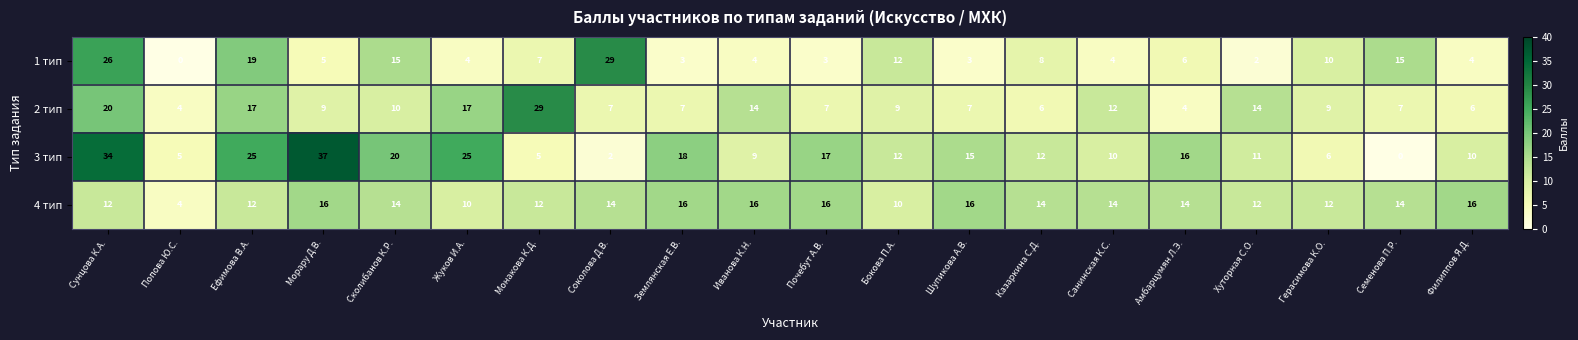

At which label does 4 тип reach its minimum?

Попова Ю.С.